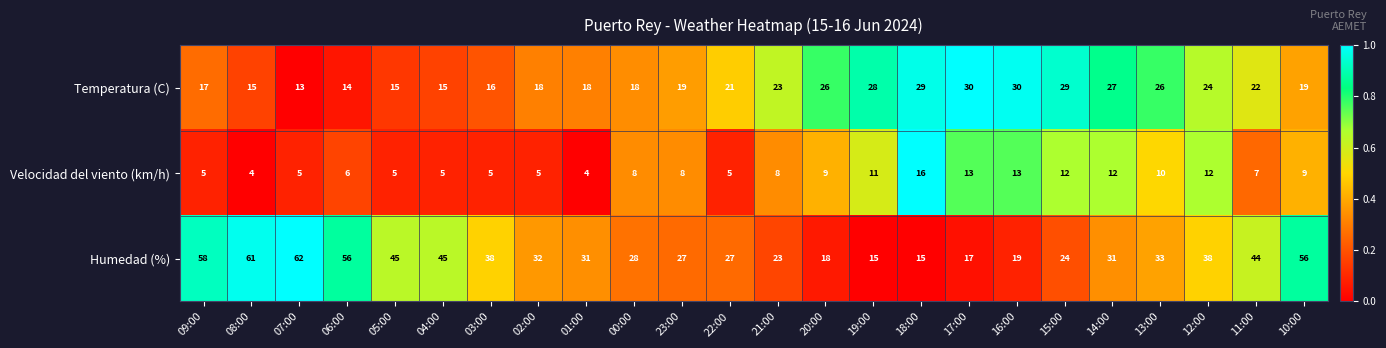

Which series has the largest total across all categories?

Humedad (%)